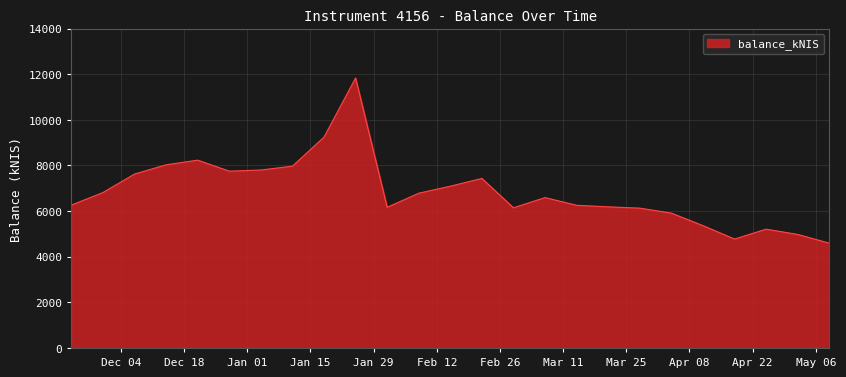

What is the difference between the maximum and minimum values?

7240.9